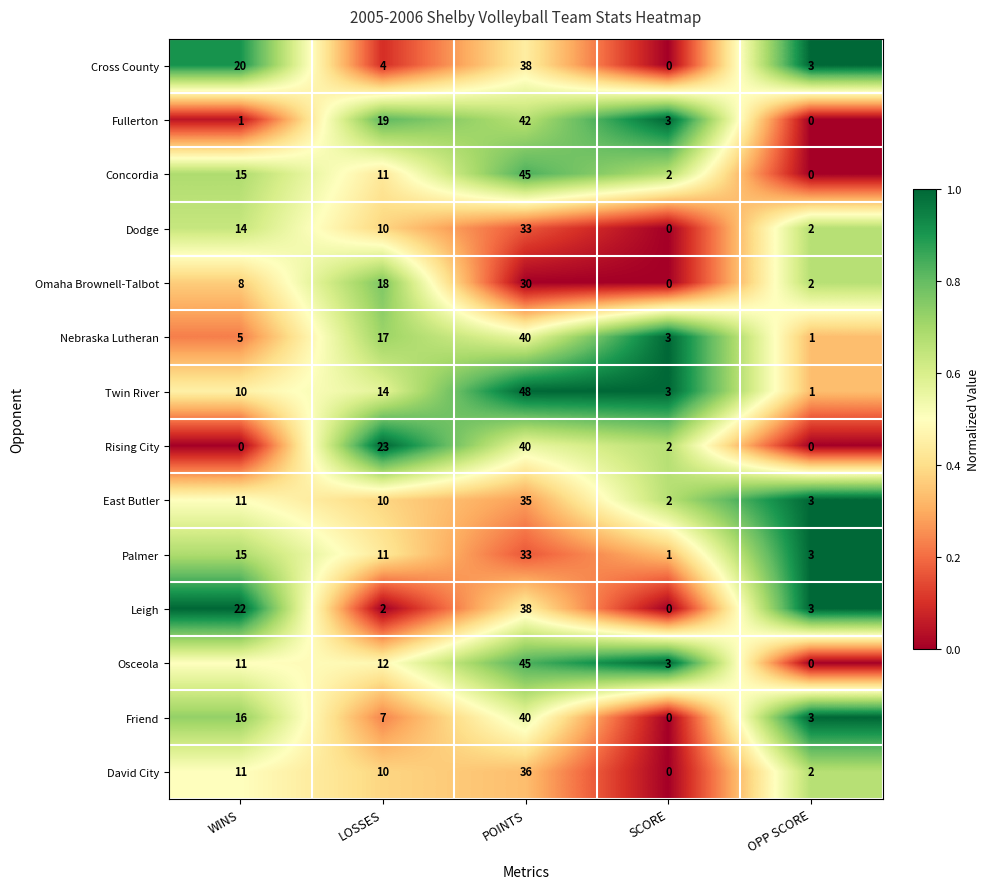

What is the difference between the second highest and minimum values in the Dodge series?

14